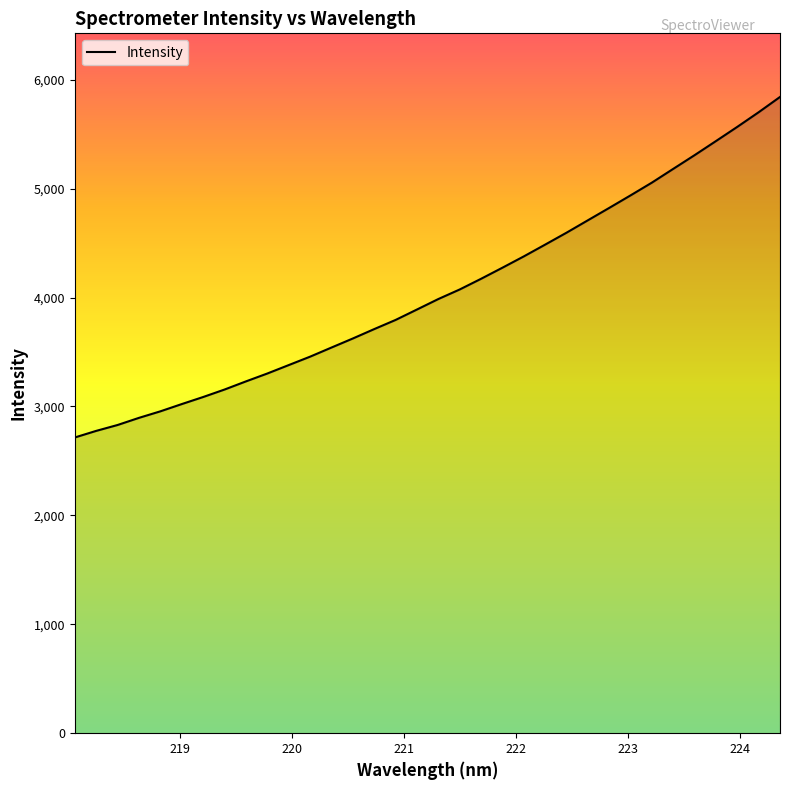

What is the sum of all values?

137907.8